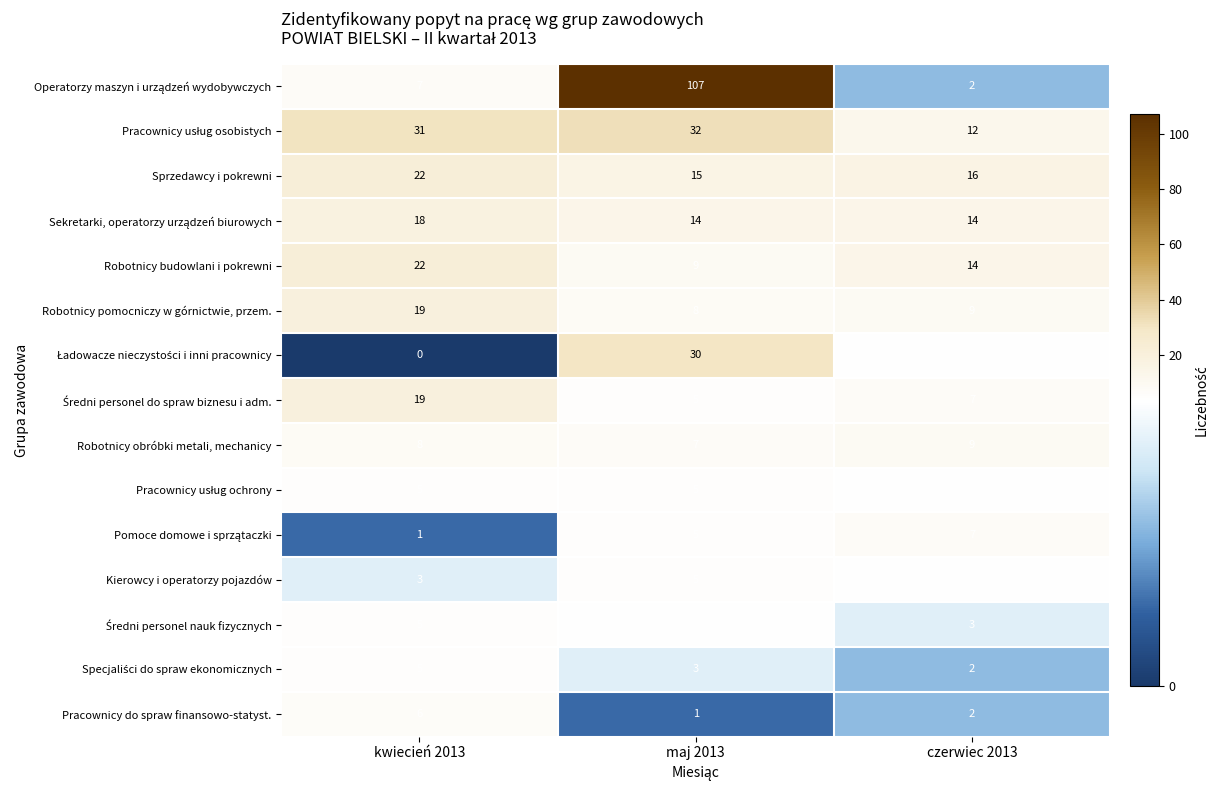

Which label corresponds to the largest value in the chart?

maj 2013